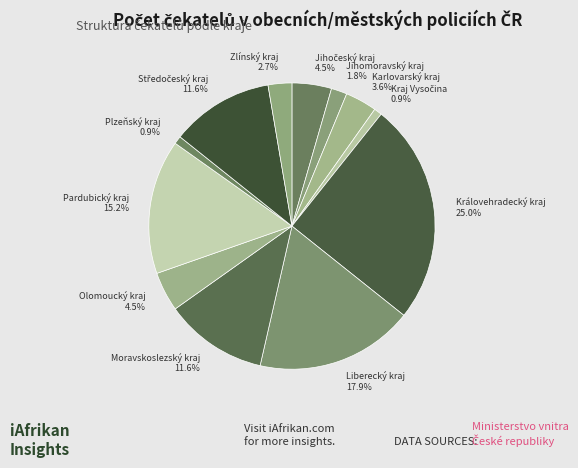

Do Karlovarský kraj 3.6% and Zlínský kraj 2.7% together represent more than half of the pie?

No